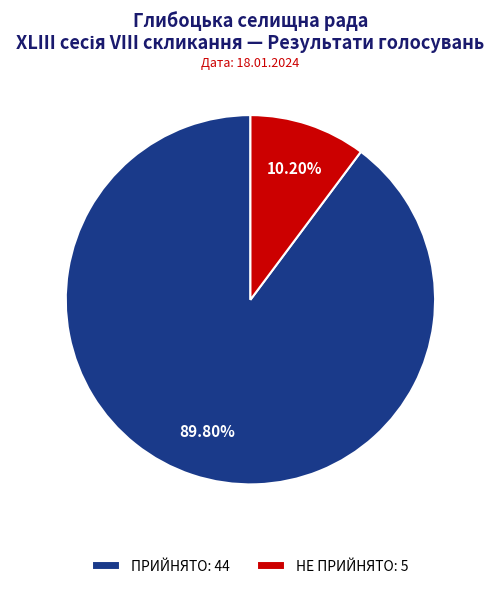

What percentage is the НЕ ПРИЙНЯТО slice, to the nearest percent?

10%